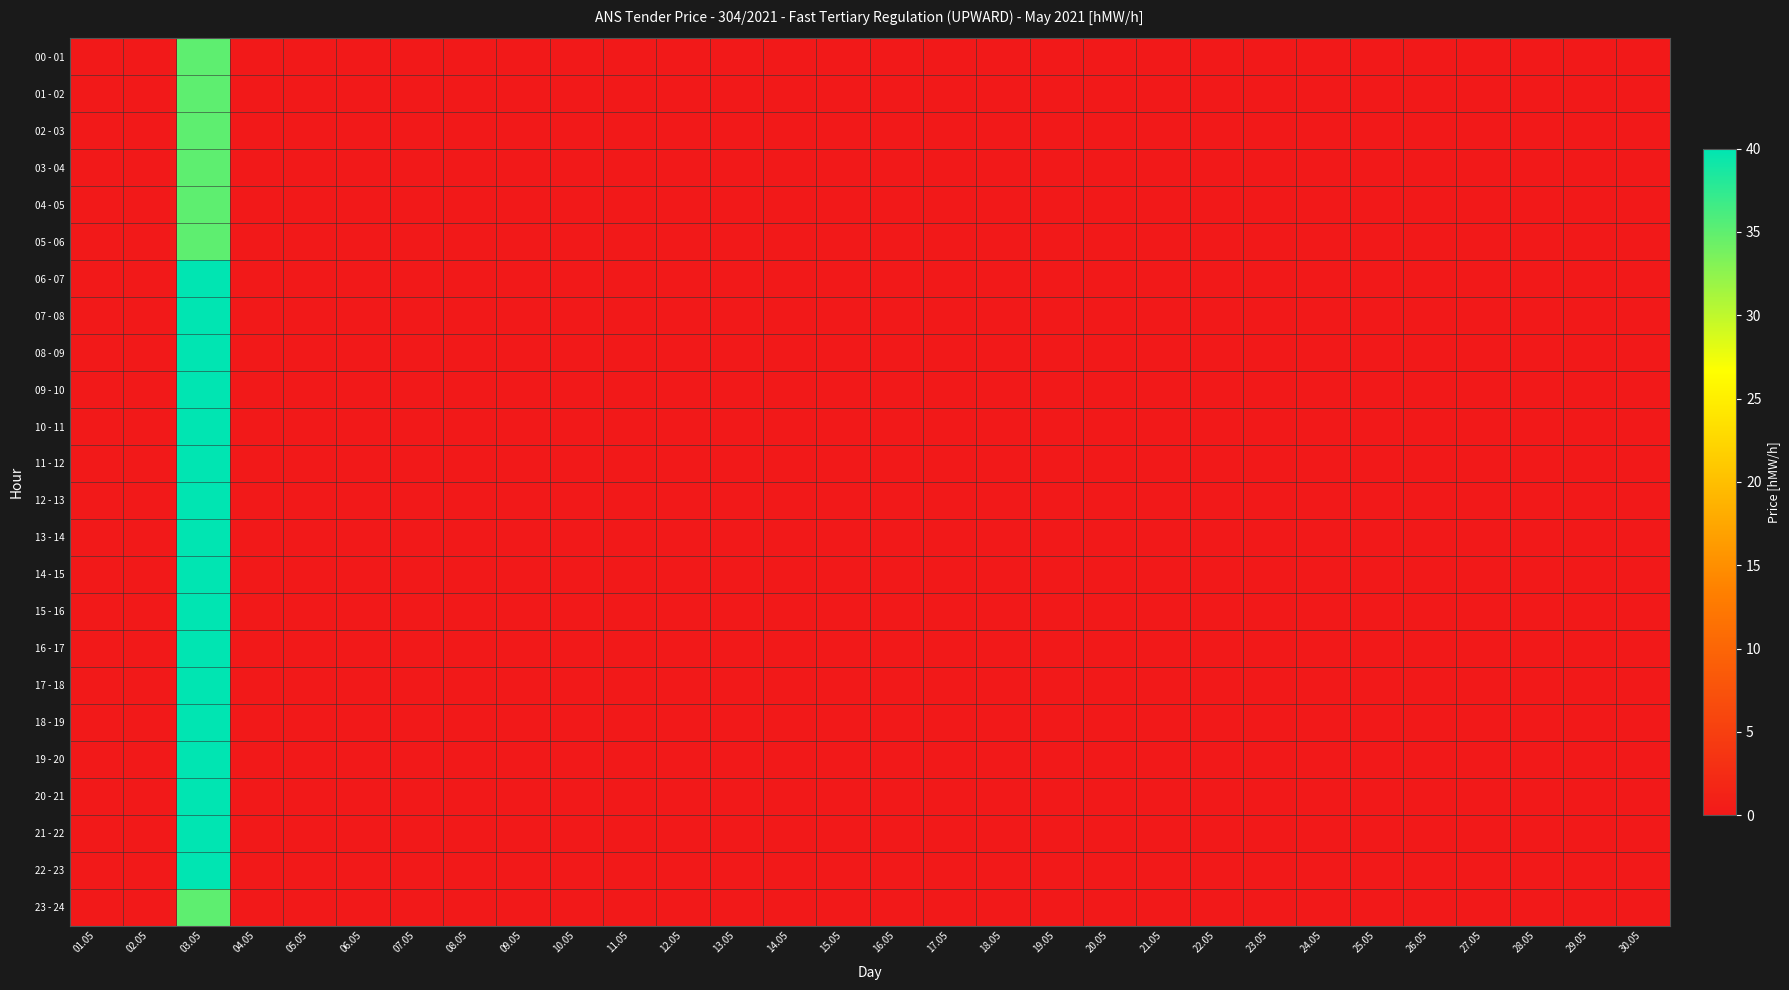

Which series has the largest total across all categories?

06 - 07